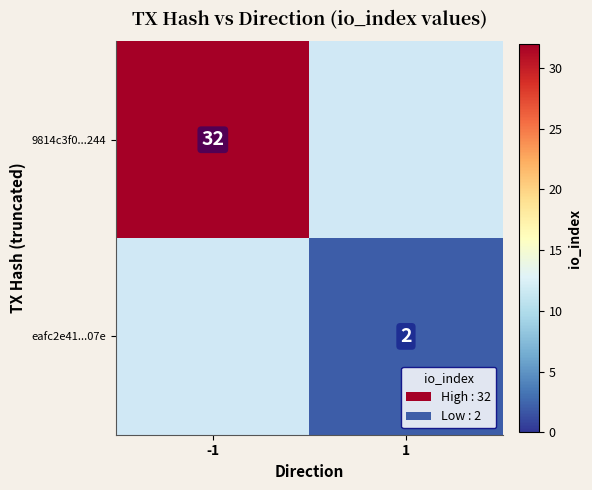

Is the value of 9814c3f0...244 at -1 greater than the value of eafc2e41...07e at 1?

Yes